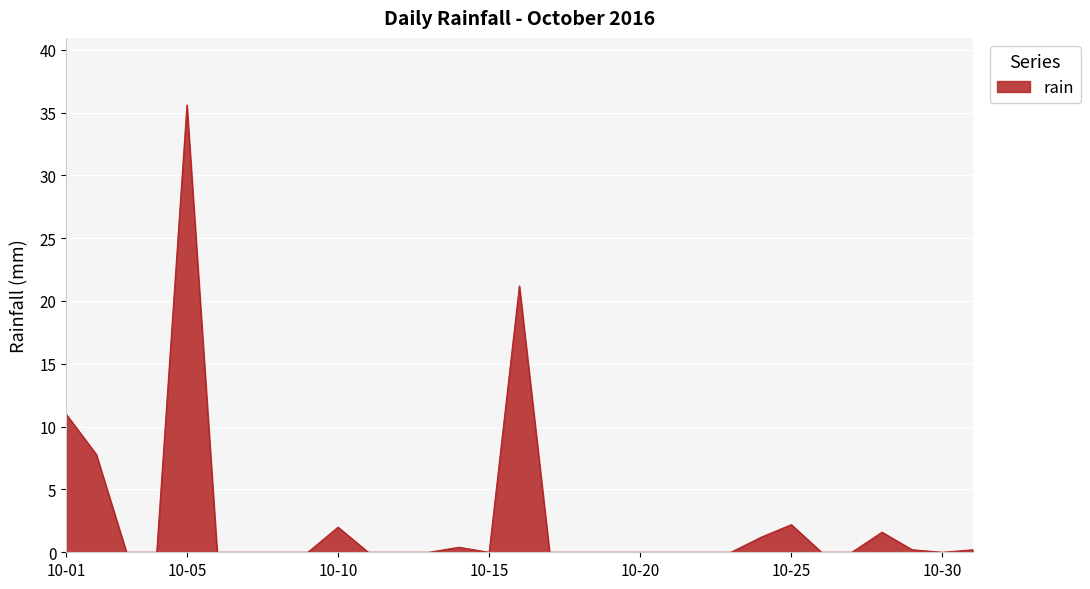

Does the chart display data point markers on the line(s)?

No